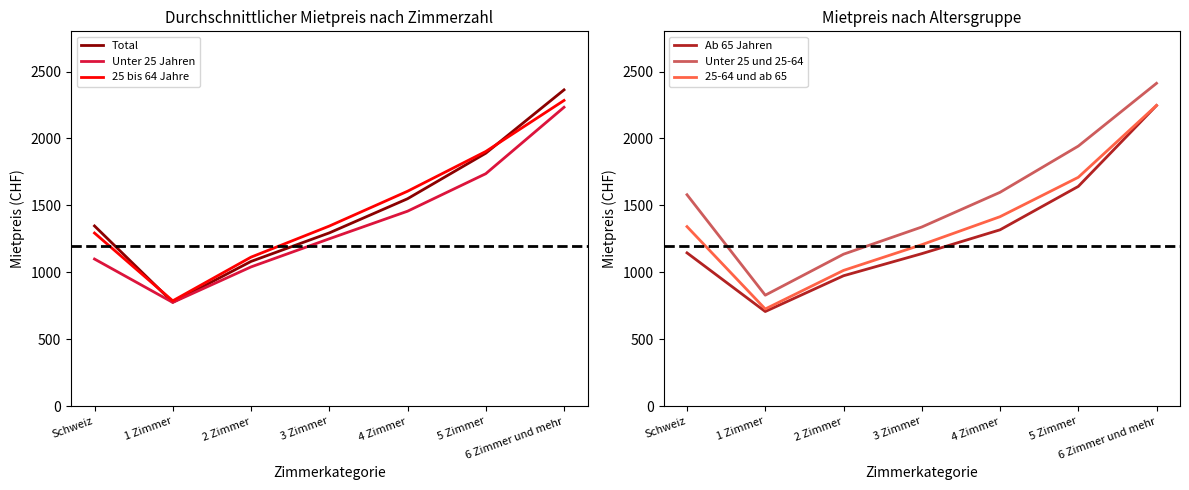

Which category has the lowest value in the 25-64 und ab 65 series?

1 Zimmer